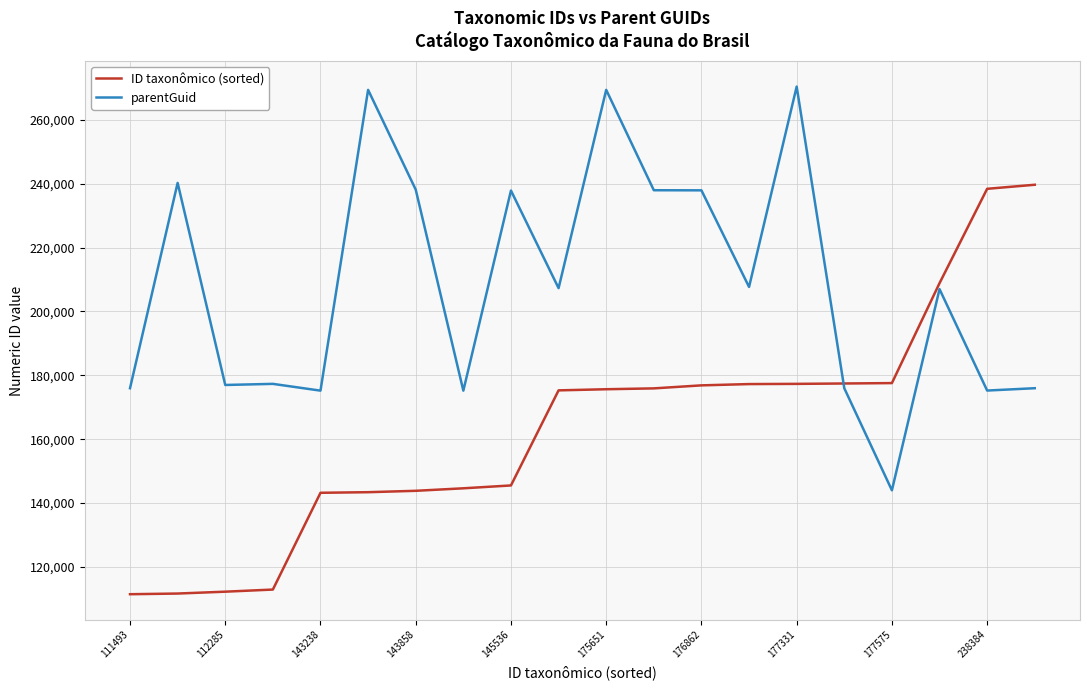

Which series has the largest total across all categories?

parentGuid